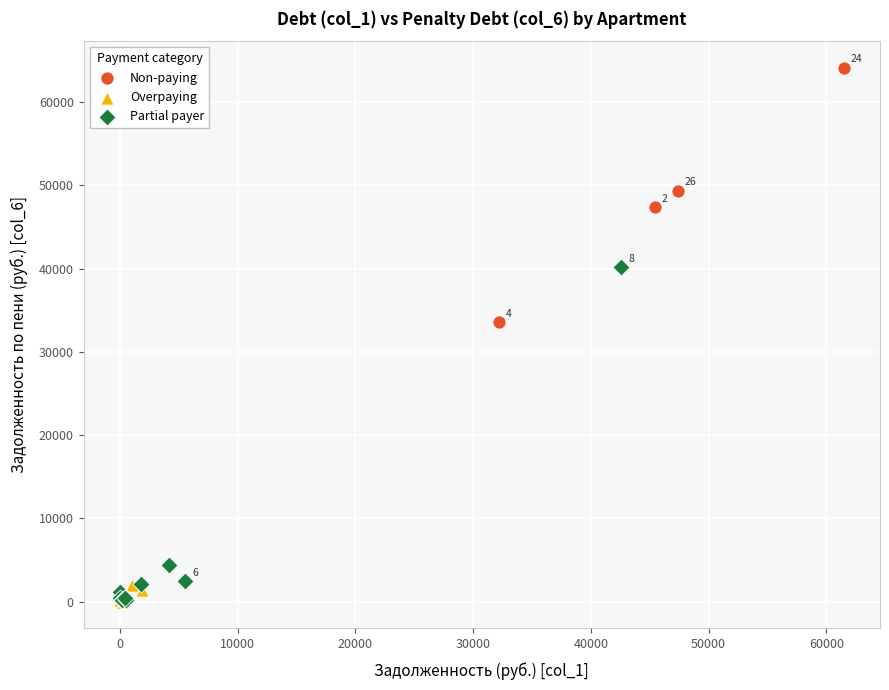

Which series has the largest Y range (max minus min)?

Partial payer